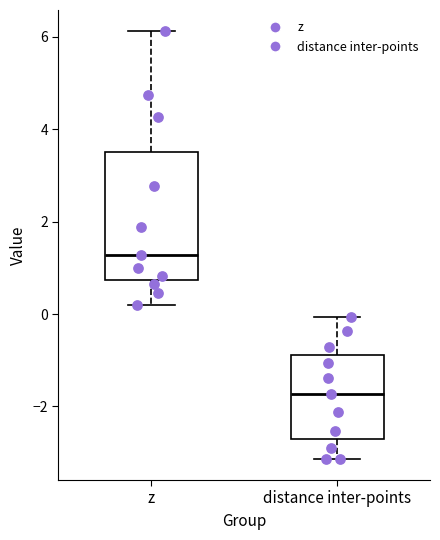

Where does the upper whisker of the box for distance inter-points end on the y-axis? The values are not printed on the chart, so give them approximately, as read against the axis.

0.0